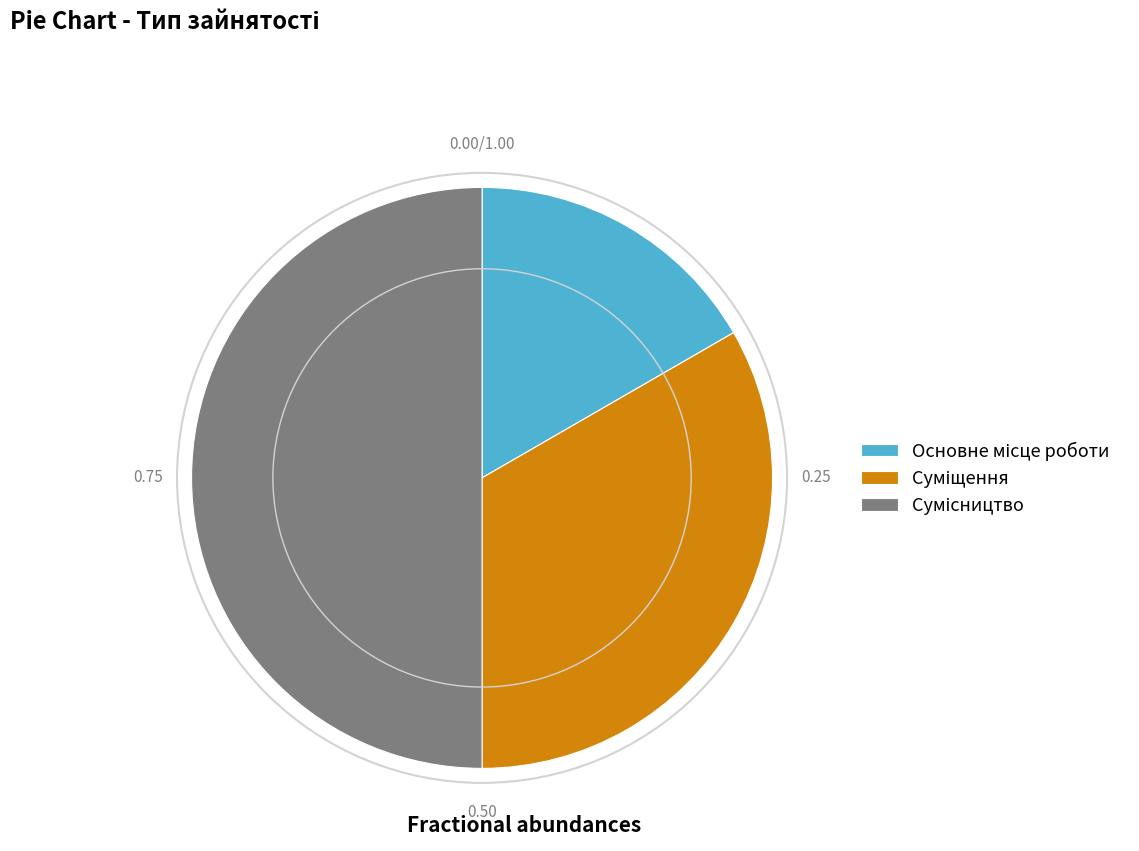

How many slices are in this pie chart?

3